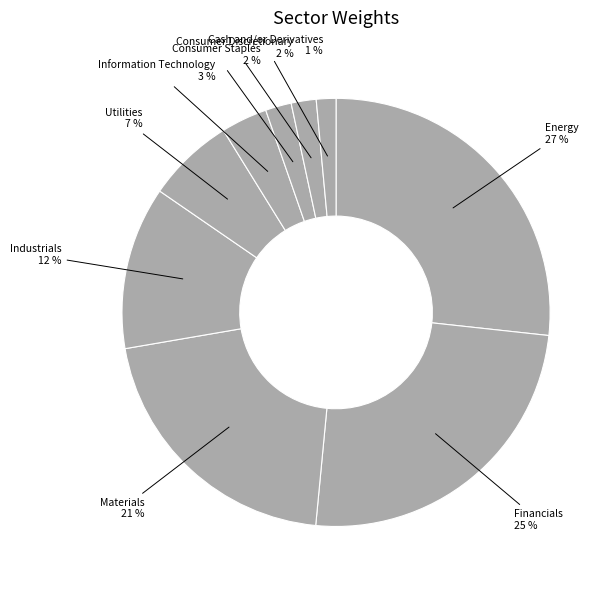

The Consumer Staples slice represents 2% of the pie. True or false?

True